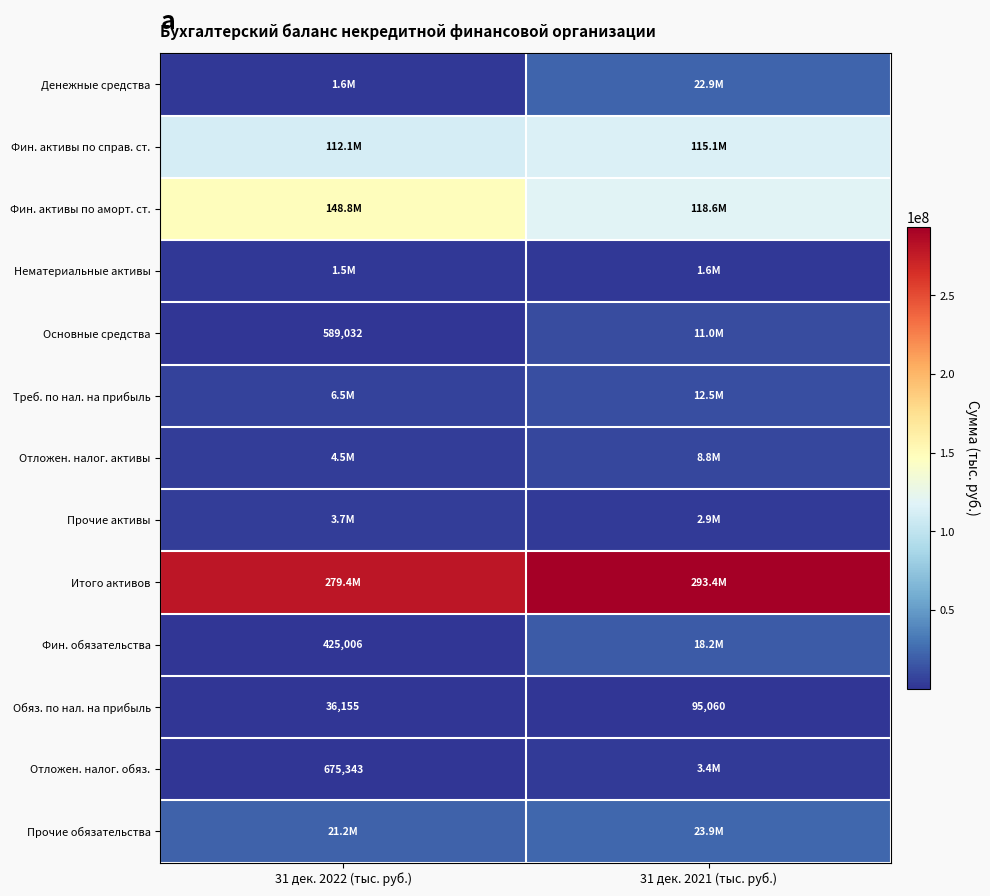

What is the minimum value for Нематериальные активы?

1521271.1